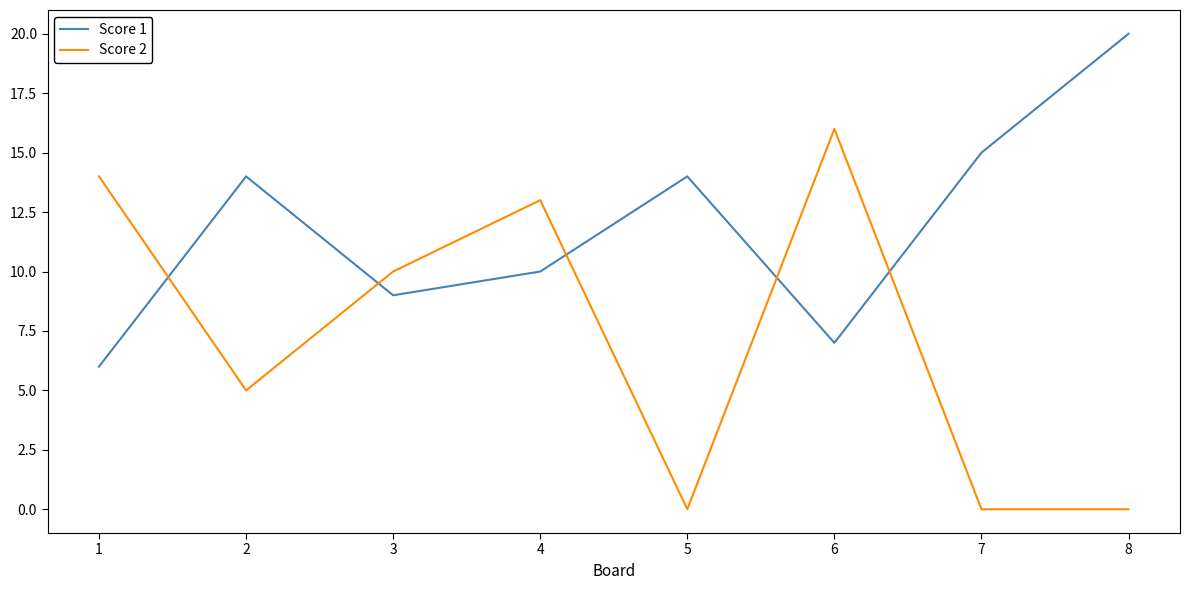

What is the sum of all Score 2 values?

58